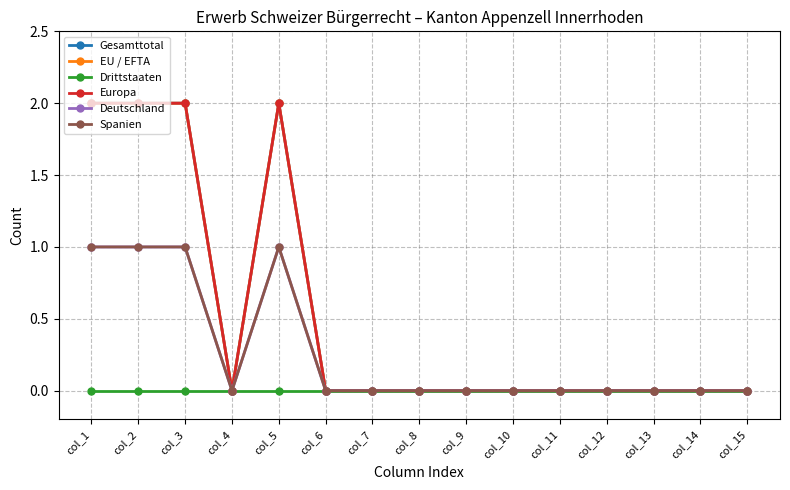

At which label is Europa closest to 1?

col_1